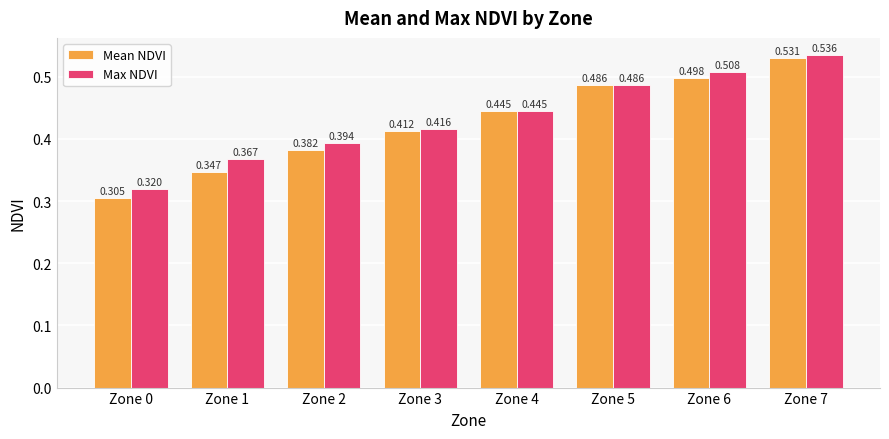

The value of Mean NDVI at Zone 6 is 0.8. True or false?

False